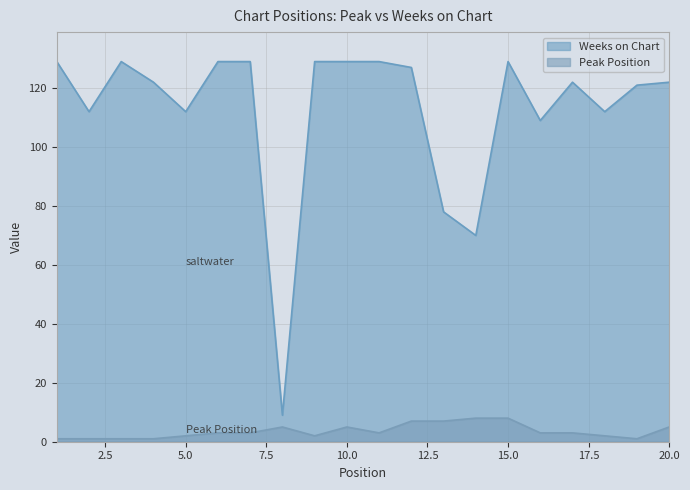

What is the difference between the maximum and second lowest values in the Weeks on Chart series?

59